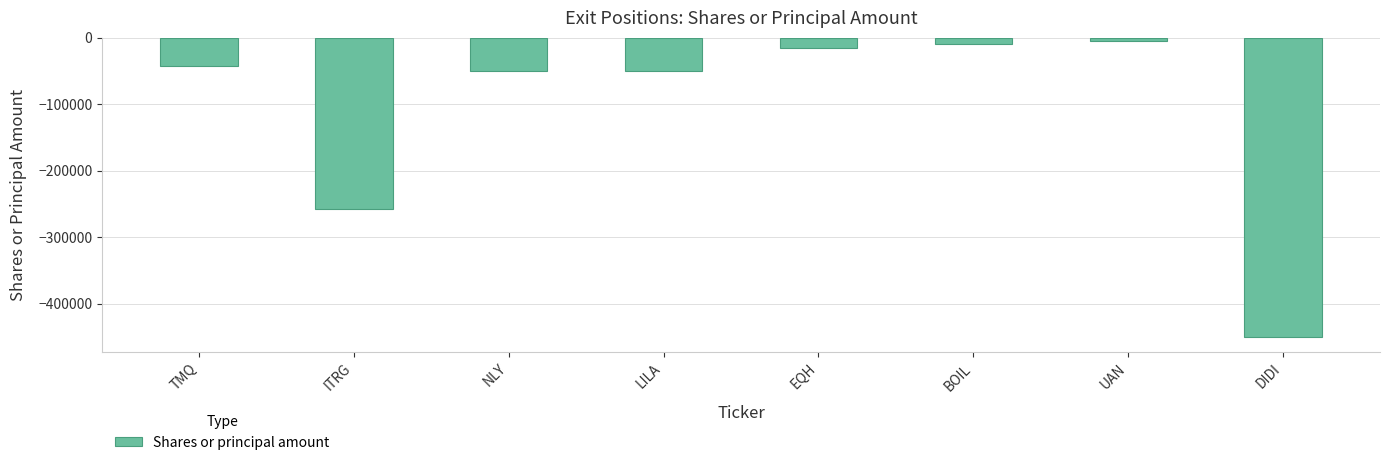

What is the smallest value displayed?

-450000